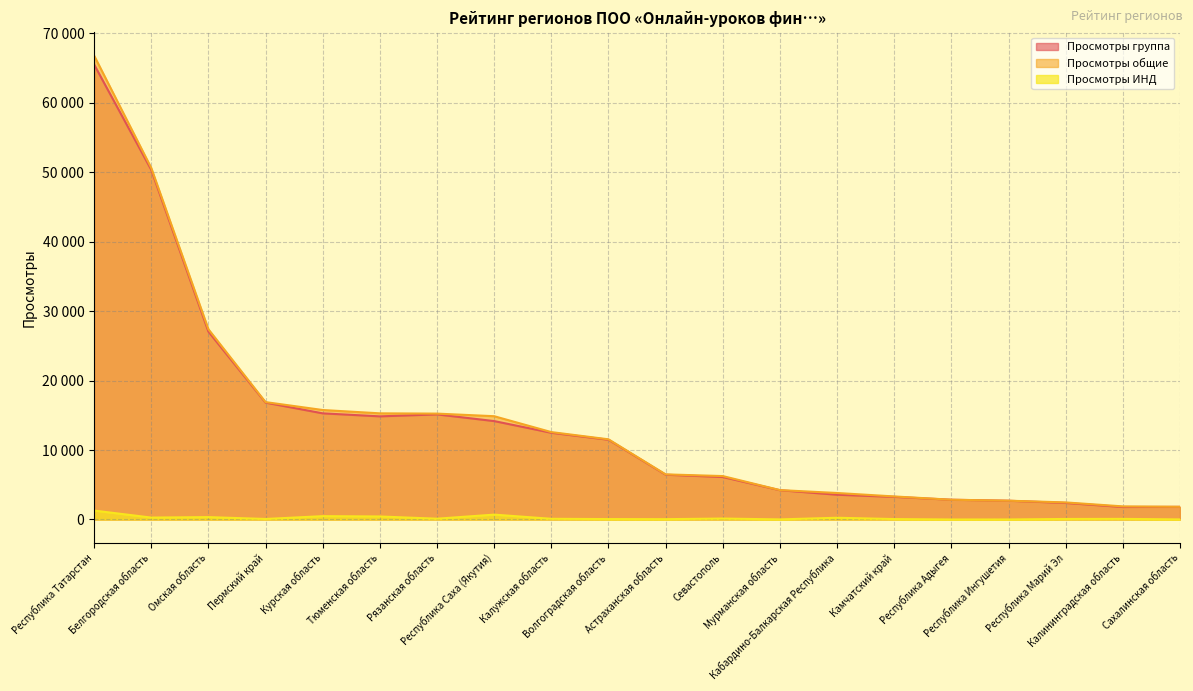

Does the chart have visible grid lines?

Yes